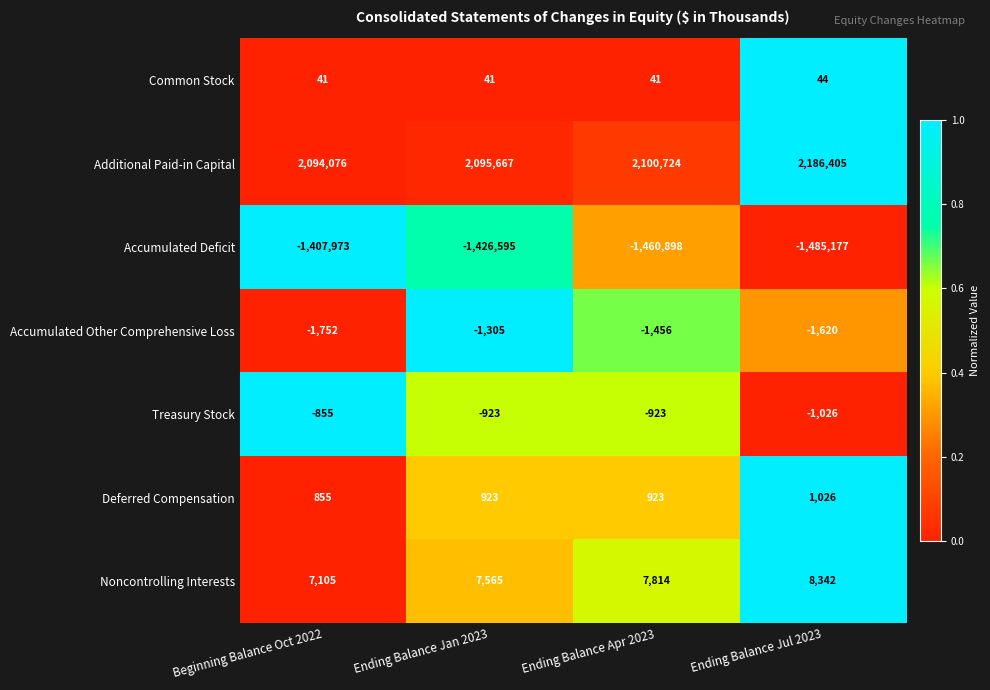

Reading left to right, list all the values displayed in this chart.

Common Stock: Beginning Balance Oct 2022=41	Ending Balance Jan 2023=41	Ending Balance Apr 2023=41	Ending Balance Jul 2023=44
Additional Paid-in Capital: Beginning Balance Oct 2022=2094076	Ending Balance Jan 2023=2095667	Ending Balance Apr 2023=2100724	Ending Balance Jul 2023=2186405
Accumulated Deficit: Beginning Balance Oct 2022=-1407973	Ending Balance Jan 2023=-1426595	Ending Balance Apr 2023=-1460898	Ending Balance Jul 2023=-1485177
Accumulated Other Comprehensive Loss: Beginning Balance Oct 2022=-1752	Ending Balance Jan 2023=-1305	Ending Balance Apr 2023=-1456	Ending Balance Jul 2023=-1620
Treasury Stock: Beginning Balance Oct 2022=-855	Ending Balance Jan 2023=-923	Ending Balance Apr 2023=-923	Ending Balance Jul 2023=-1026
Deferred Compensation: Beginning Balance Oct 2022=855	Ending Balance Jan 2023=923	Ending Balance Apr 2023=923	Ending Balance Jul 2023=1026
Noncontrolling Interests: Beginning Balance Oct 2022=7105	Ending Balance Jan 2023=7565	Ending Balance Apr 2023=7814	Ending Balance Jul 2023=8342